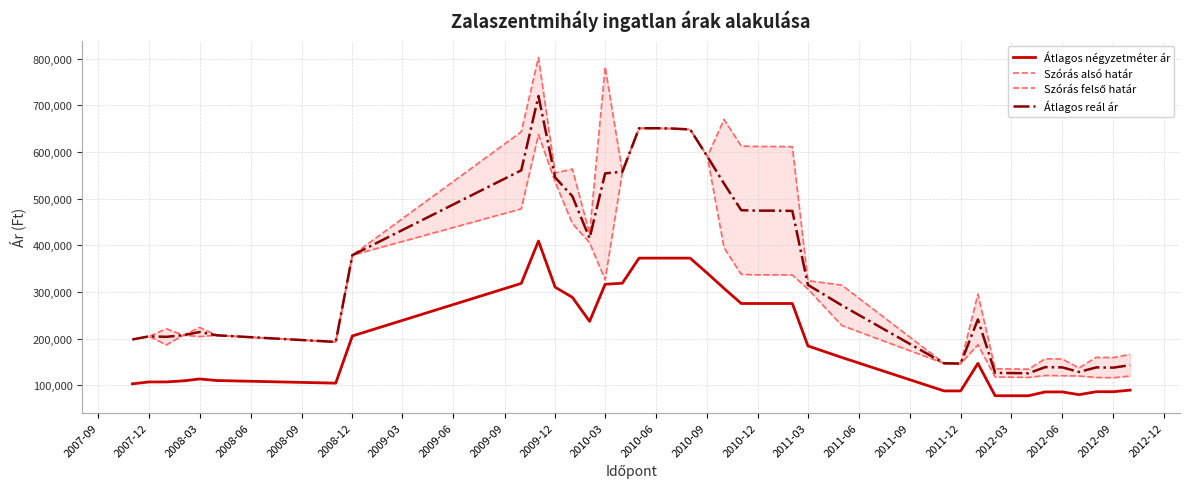

At how many categories does at least one series exceed 217893?

23